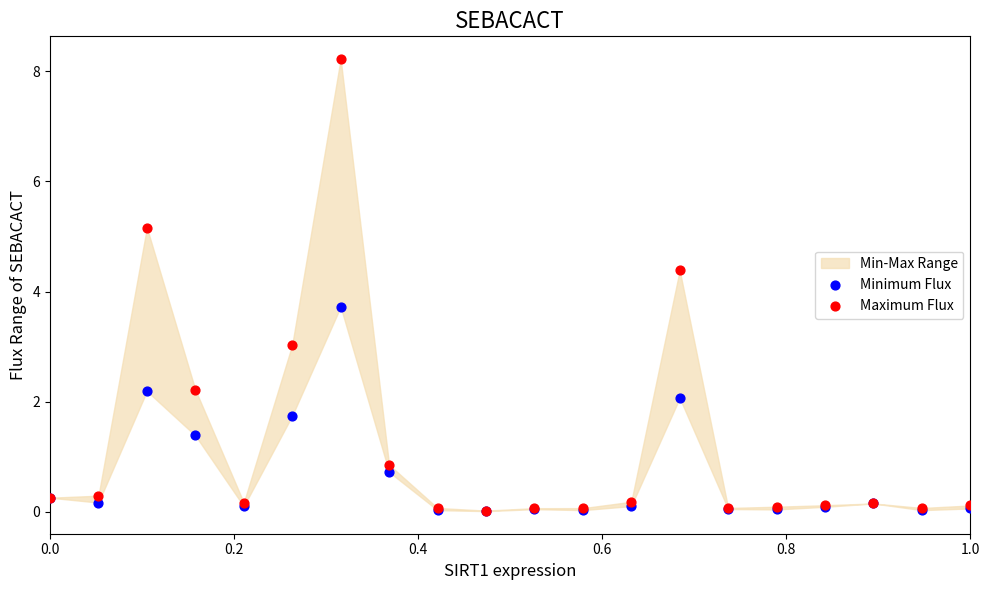

In the Minimum Flux series, what Y value is closest to 1?

0.7